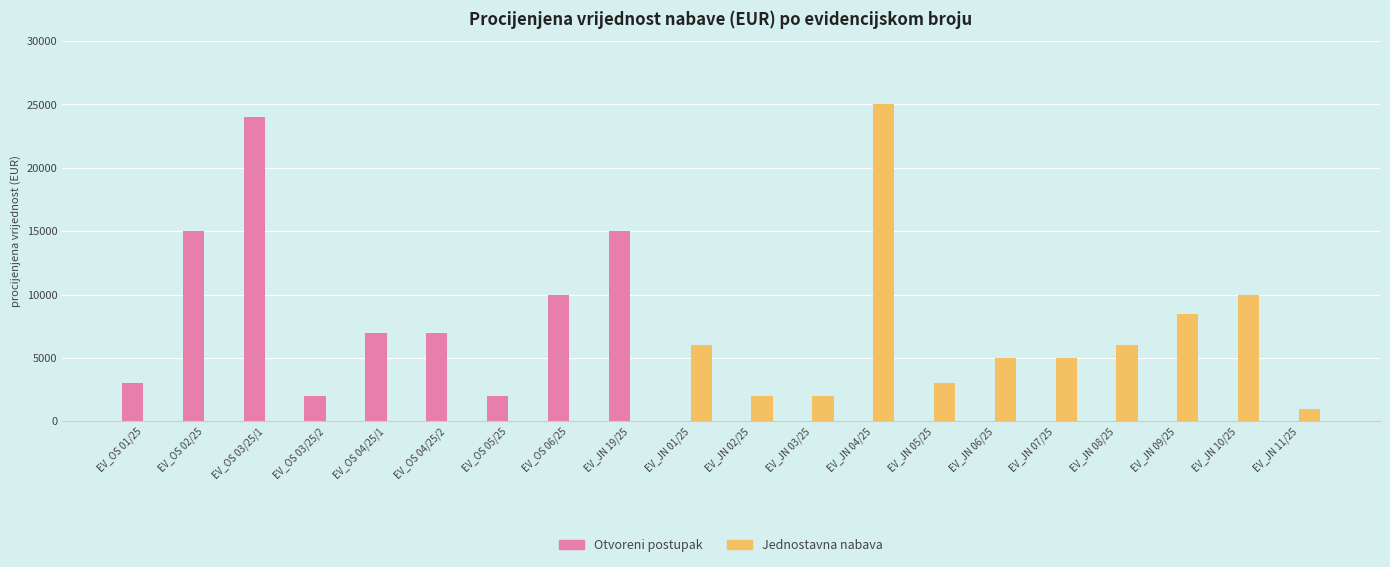

What is the sum of all Otvoreni postupak values?

85000